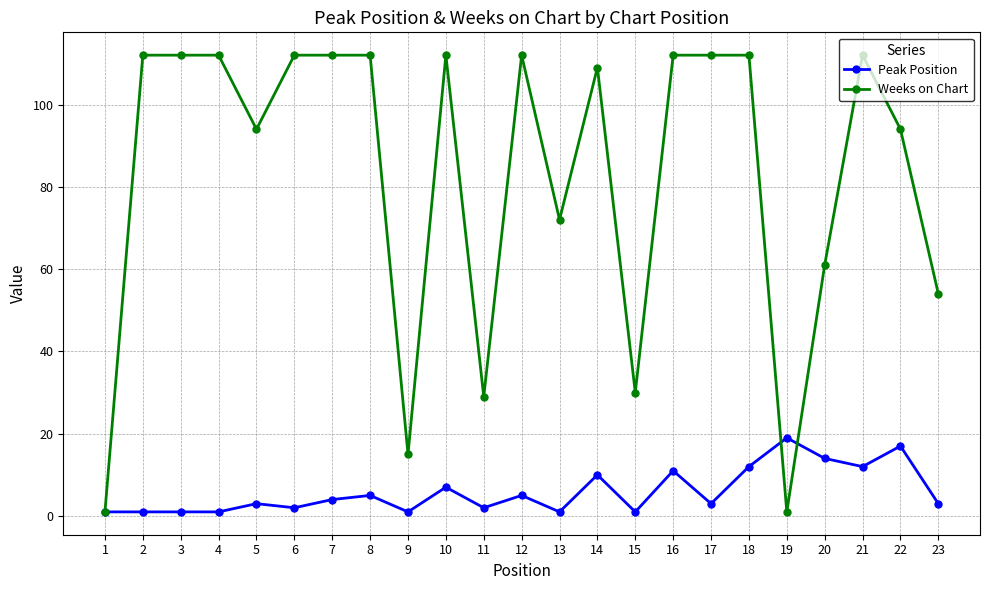

The Weeks on Chart series shows 112 at 10. True or false?

True